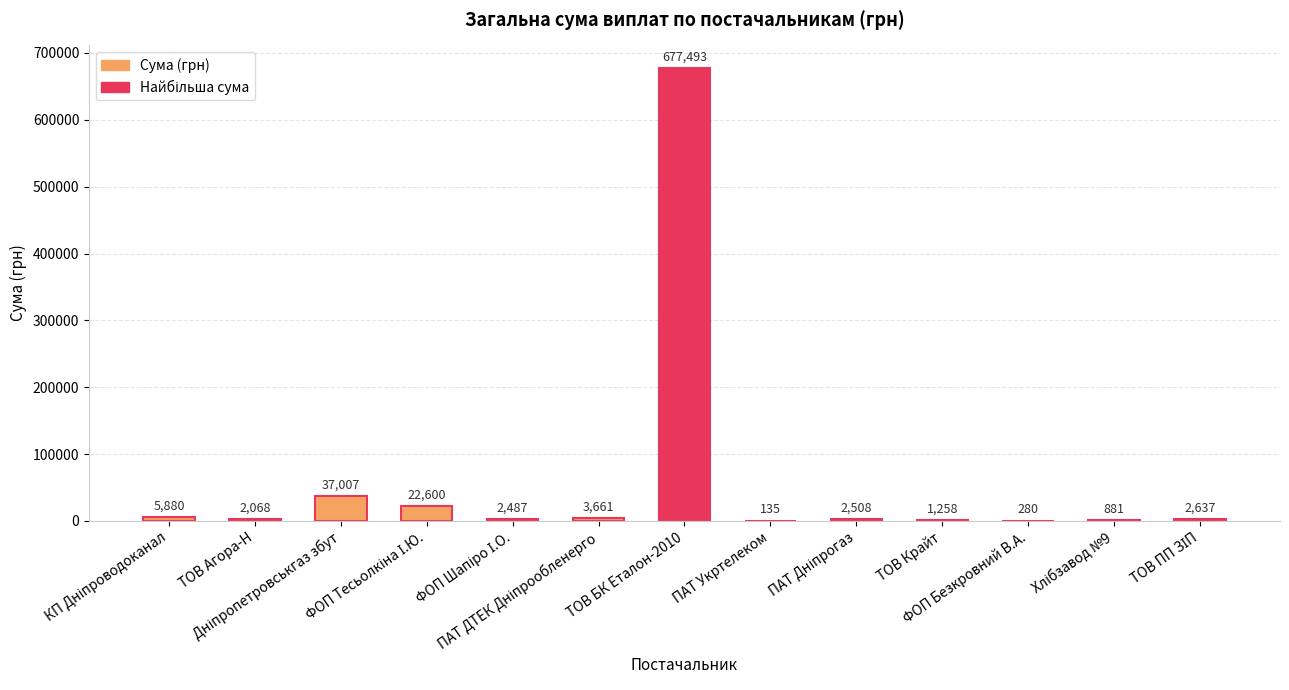

Are the bars horizontal?

No